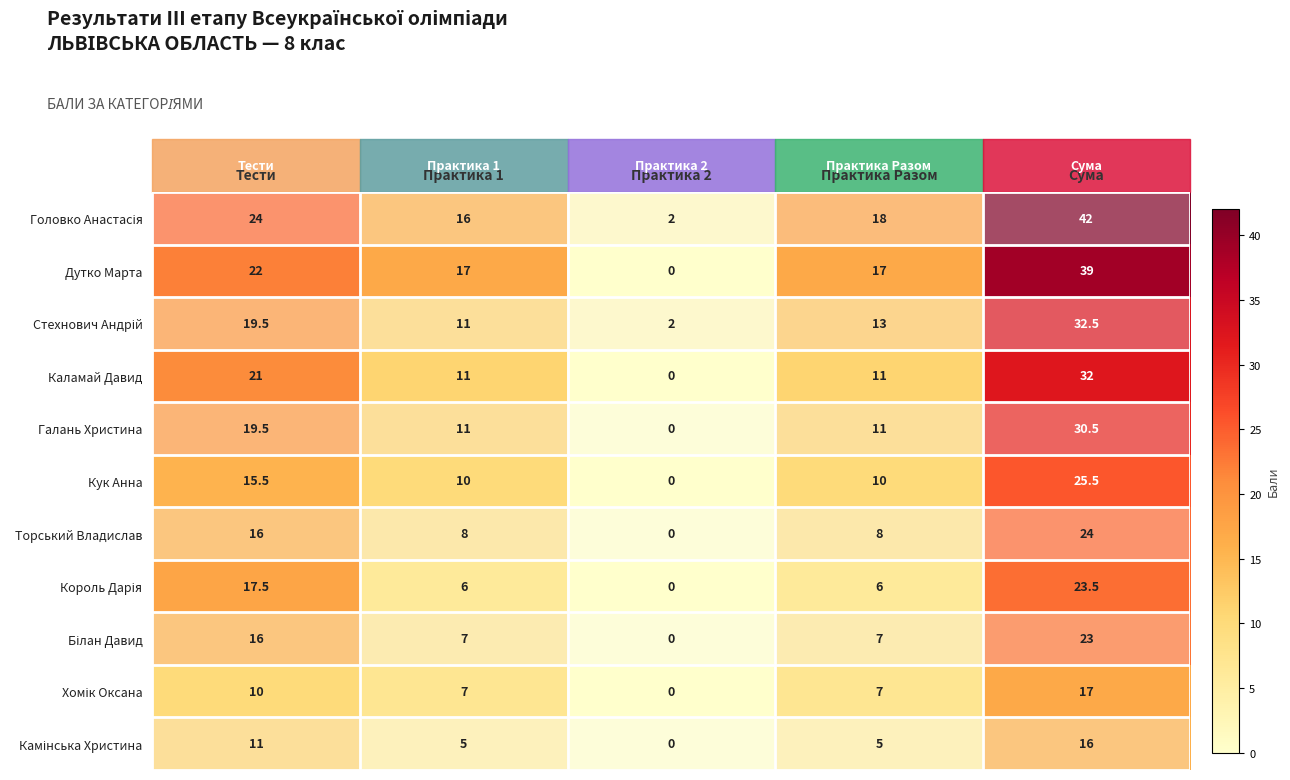

What is the sum of all Кук Анна values?

61.0